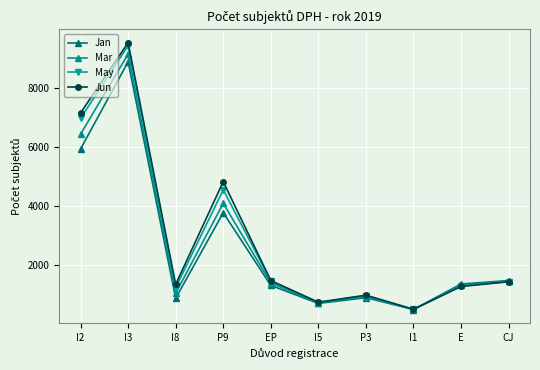

What is the value of the Jun point at the 2nd from the left?

9543